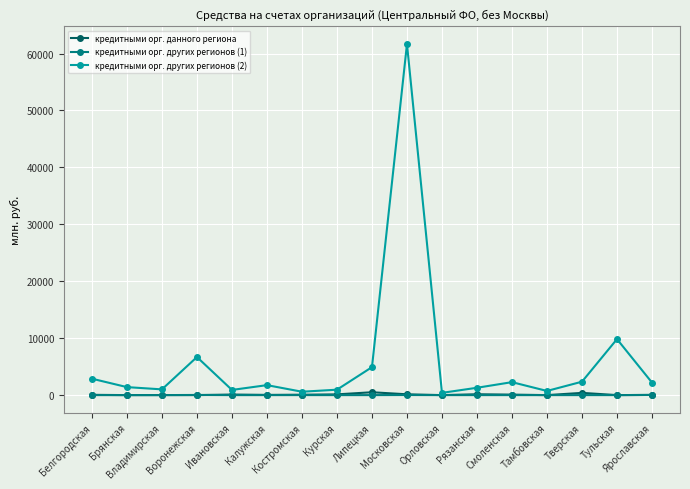

Which series has the widest spread of values?

кредитными орг. других регионов (2)